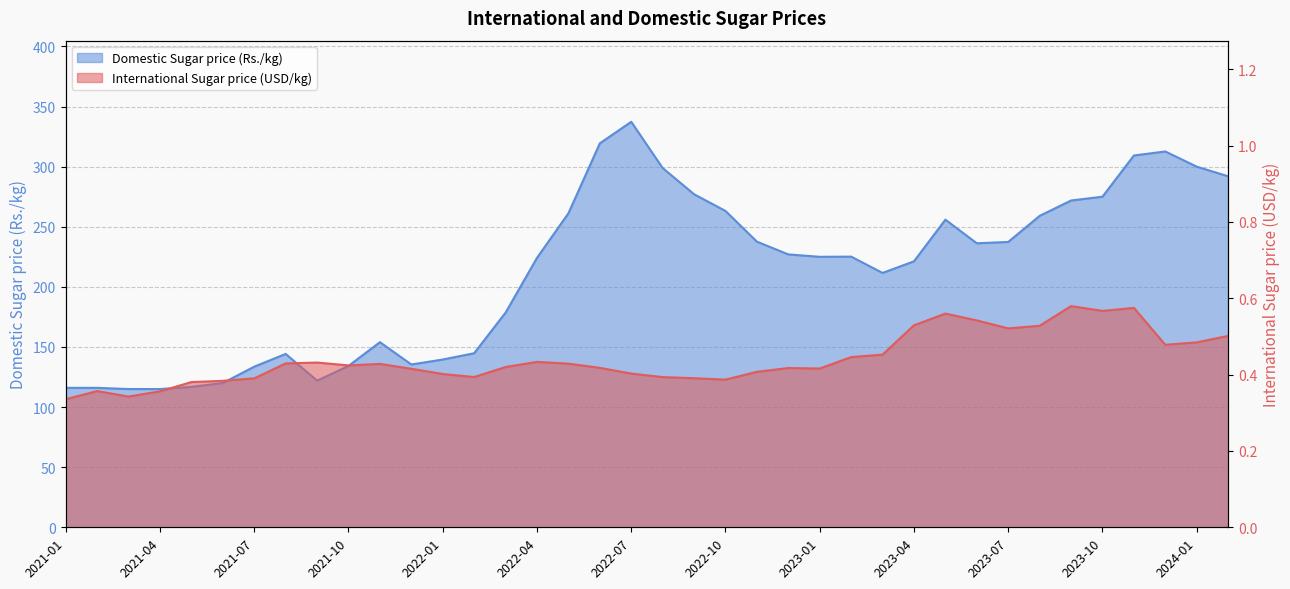

Rank the categories by International Sugar price (USD/kg) value from highest to lowest.

2023-09, 2023-11, 2023-10, 2023-05, 2023-06, 2023-04, 2023-08, 2023-07, 2024-02, 2024-01, 2023-12, 2023-03, 2023-02, 2022-04, 2021-09, 2021-08, 2022-05, 2021-11, 2021-10, 2022-03, 2022-06, 2022-12, 2023-01, 2021-12, 2022-11, 2022-07, 2022-01, 2022-02, 2022-08, 2022-09, 2021-07, 2022-10, 2021-06, 2021-05, 2021-02, 2021-04, 2021-03, 2021-01